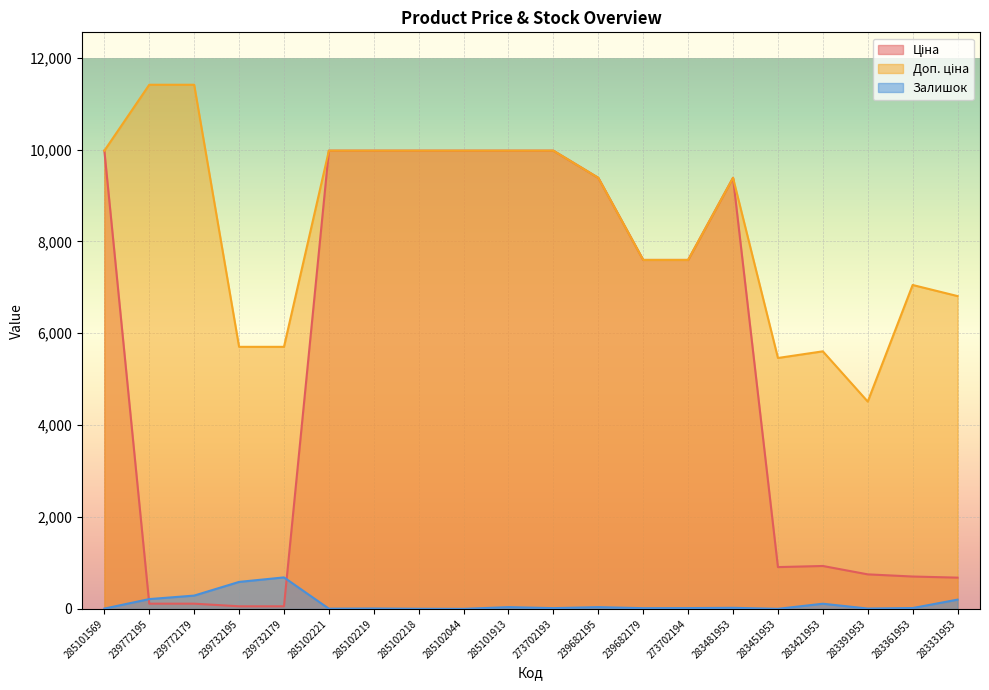

What is the lowest value of the Ціна series?

57.0